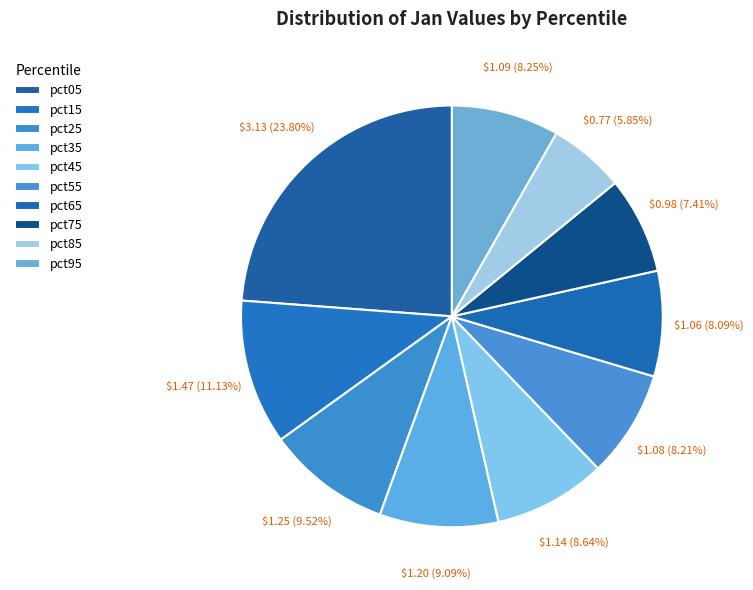

What is the largest slice in the pie chart?

pct05